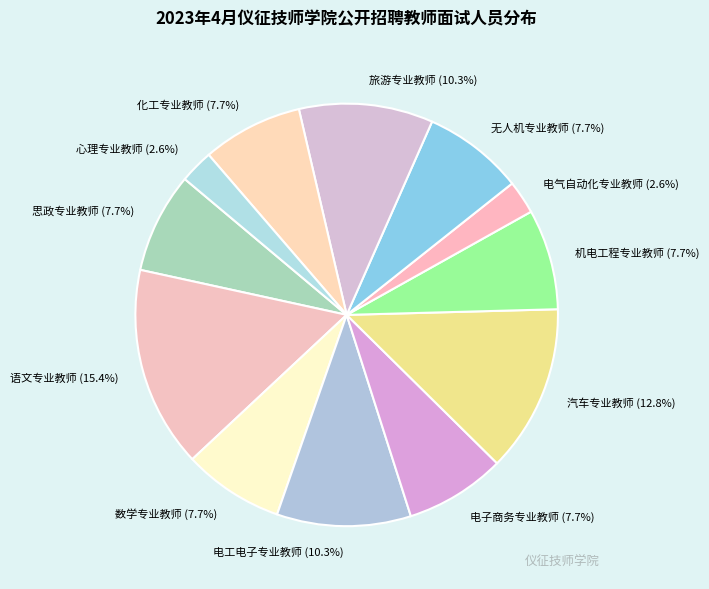

Combined, do 汽车专业教师 and 电子商务专业教师 account for over 50%?

No